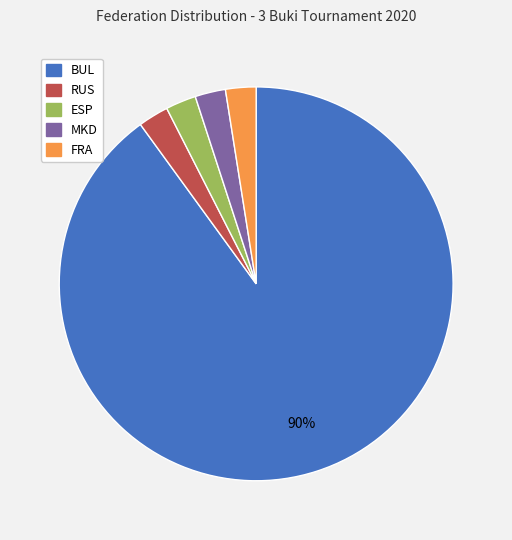

Approximately how many times larger is the value at RUS compared to ESP?

1.0